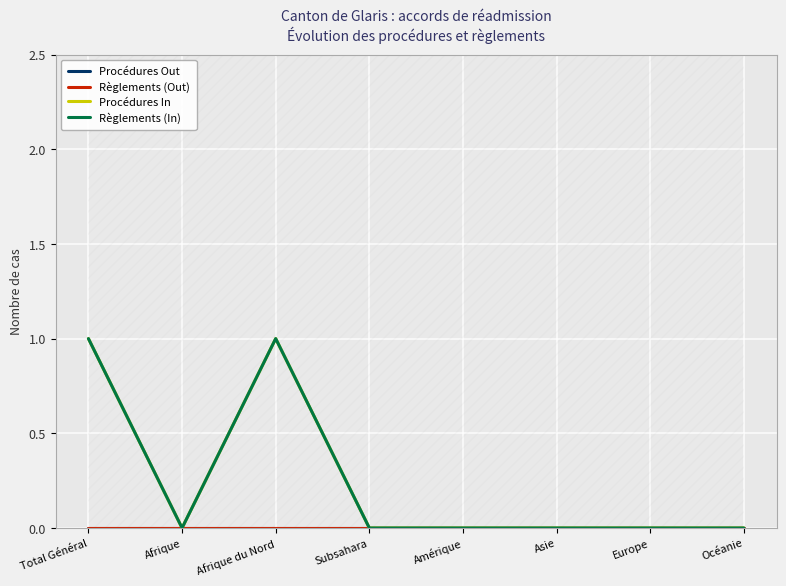

At which category does the chart reach its peak across all series?

Total Général